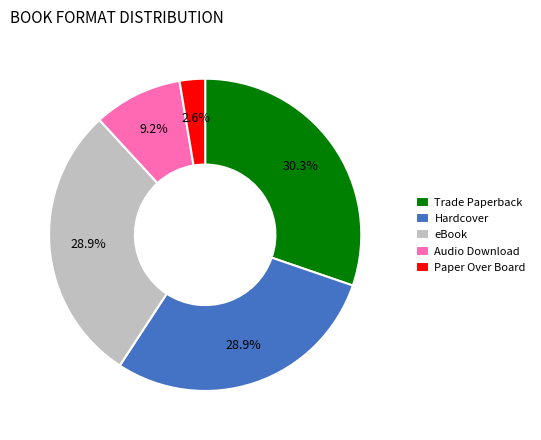

To the nearest percent, what percentage of the pie is Hardcover?

29%